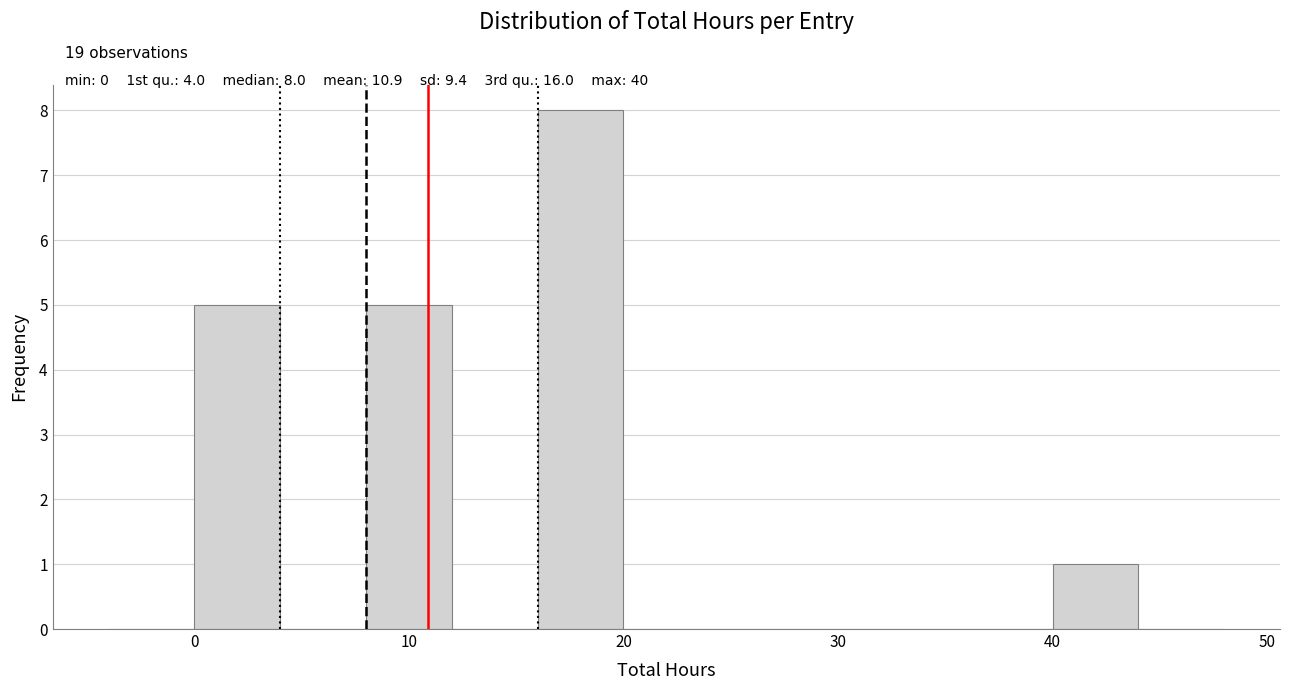

Over which range of the x-axis is the bar tallest?

16 to 20